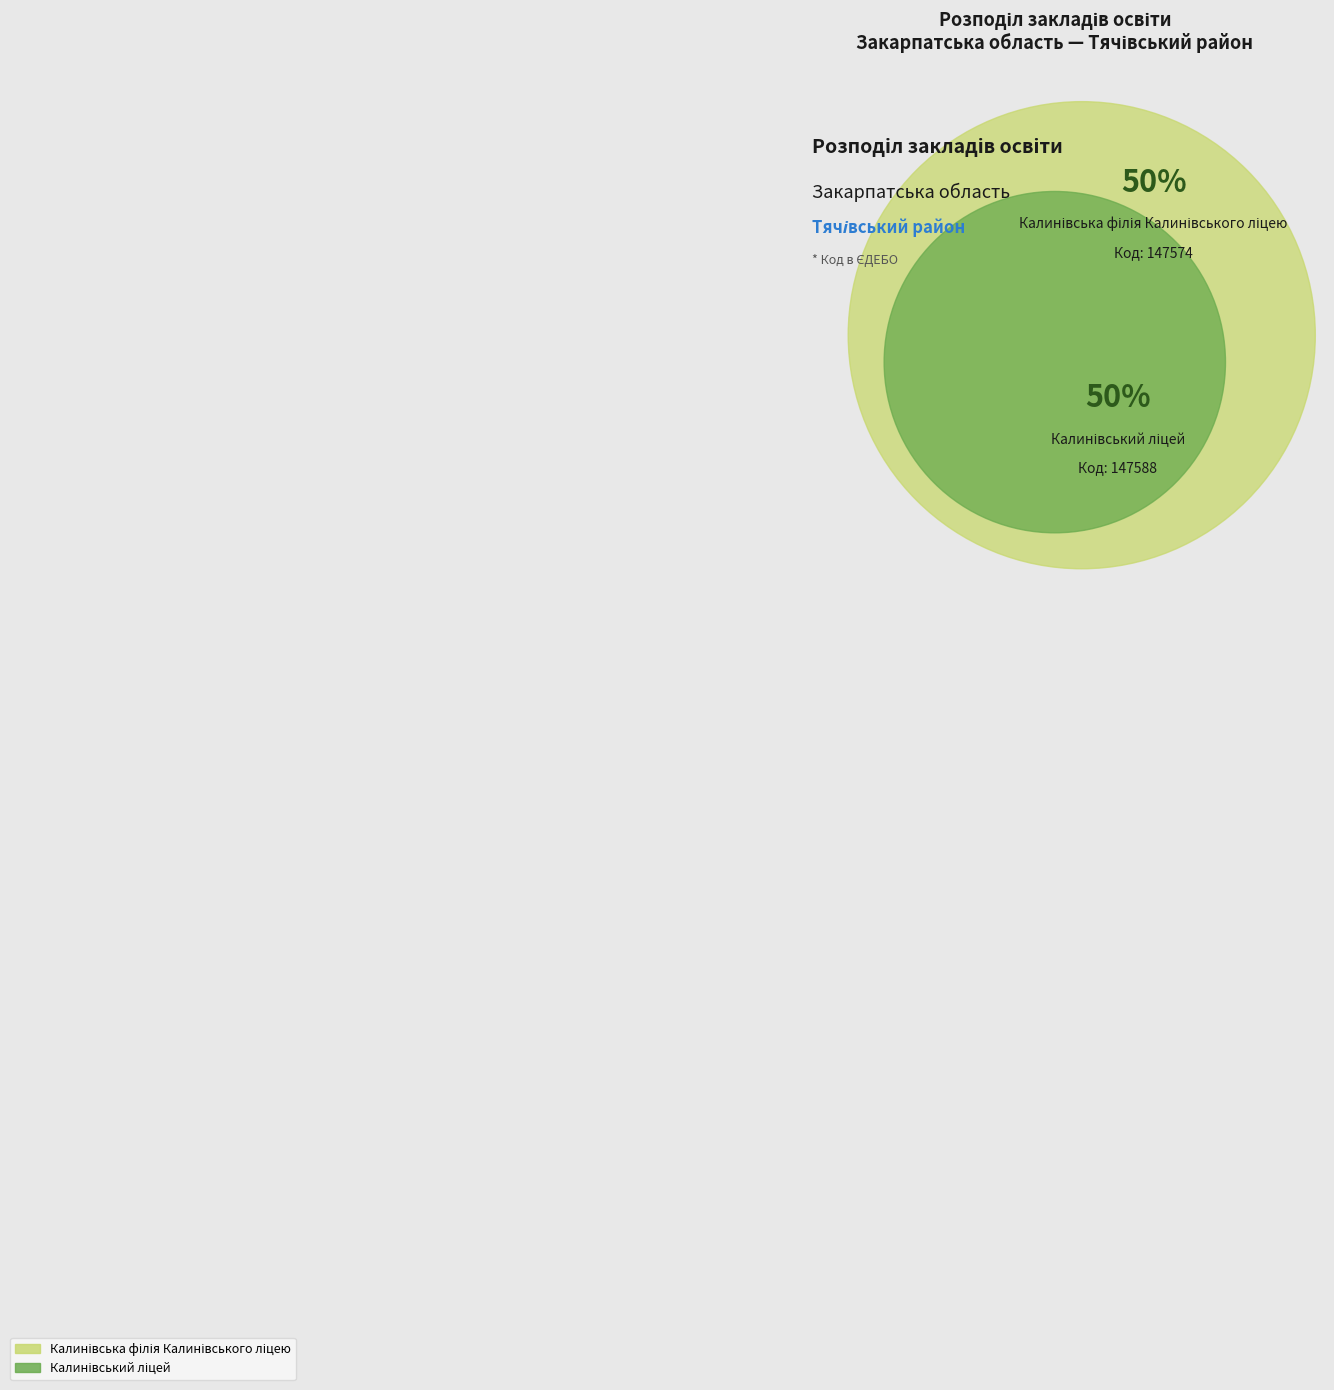

Which category has the biggest portion of the pie?

Калинівський ліцей